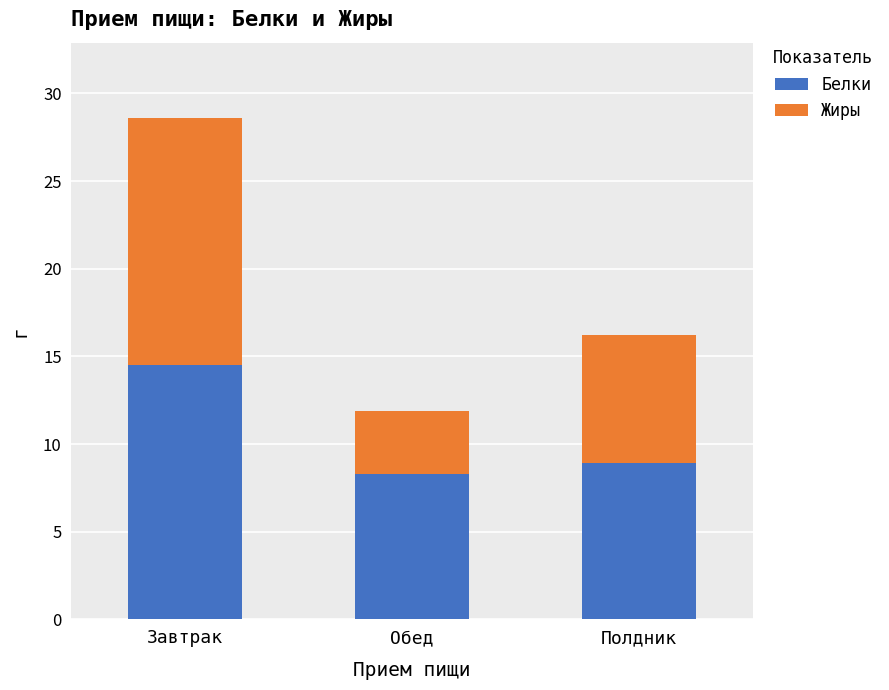

What is the difference between the Белки values at Обед and Завтрак?

6.2